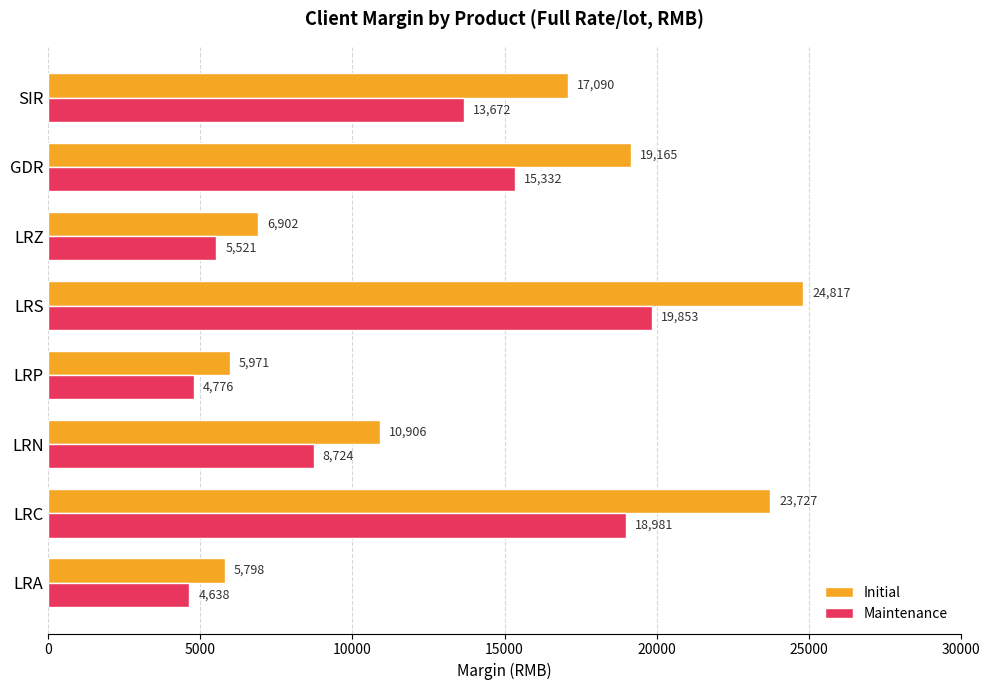

Is it true that Initial equals 6778 at SIR?

False